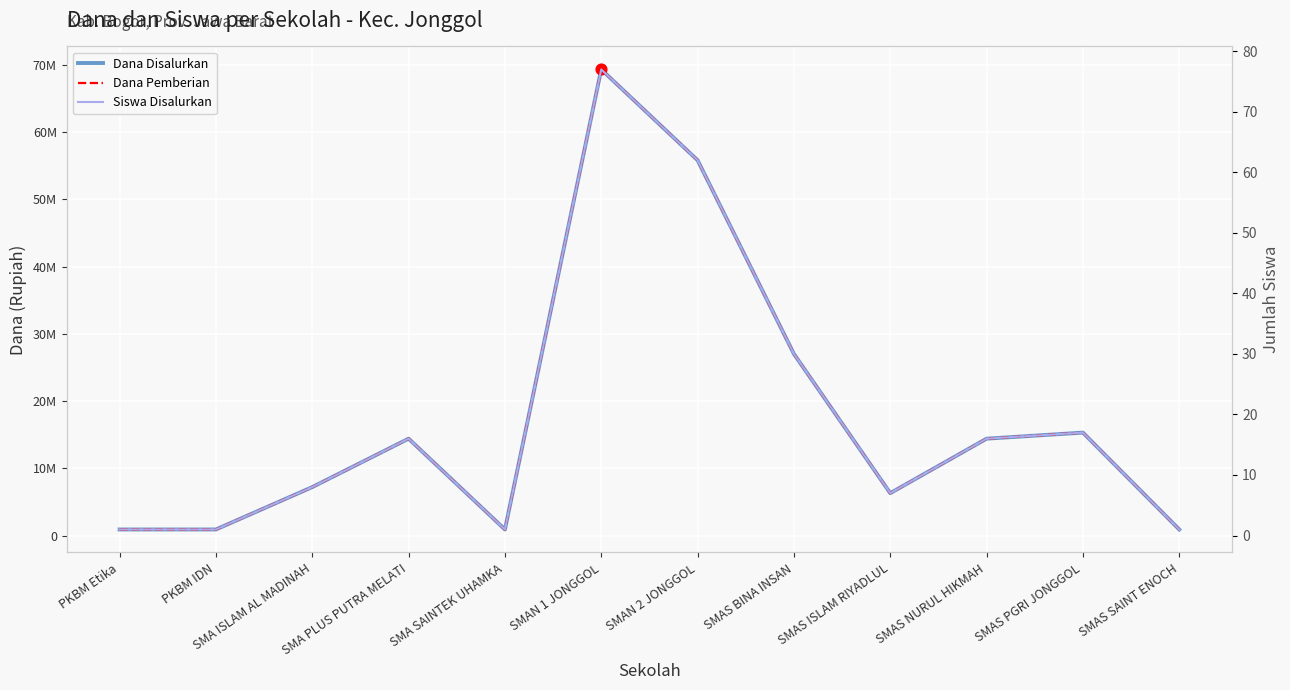

Which series has the largest Y range (max minus min)?

Dana Disalurkan